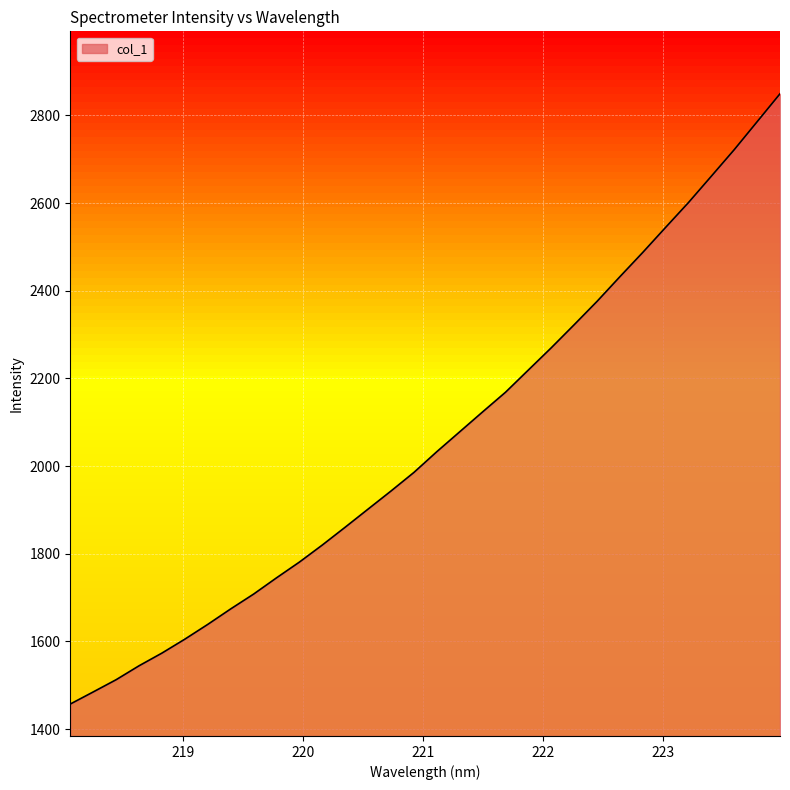

Reading left to right, what are all the values shown in this chart?

1457.0	1484.6	1512.5	1544.3	1573.3	1605.1	1638.8	1674.1	1707.9	1745.0	1781.0	1819.9	1860.6	1901.9	1943.1	1985.5	2032.8	2078.2	2123.6	2168.4	2219.2	2269.8	2322.4	2375.7	2432.0	2487.4	2544.6	2601.3	2661.5	2721.9	2785.6	2849.3